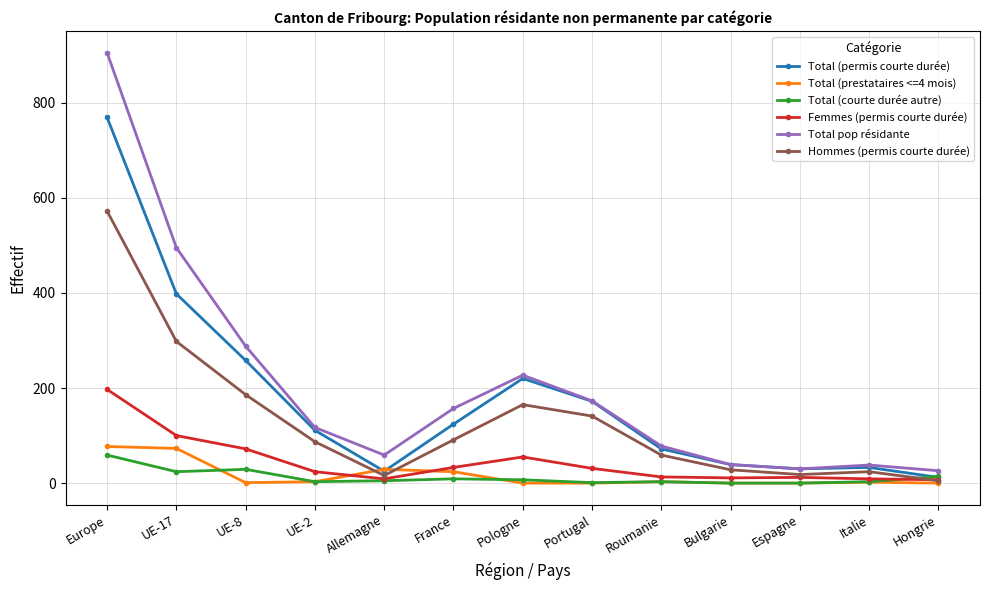

What is the label of the 9th point from the left?

Roumanie